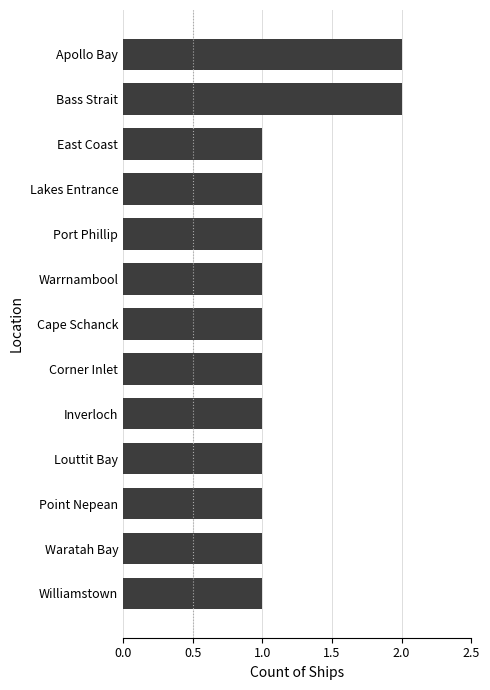

What is the label of the 2nd bar from the bottom?

Waratah Bay